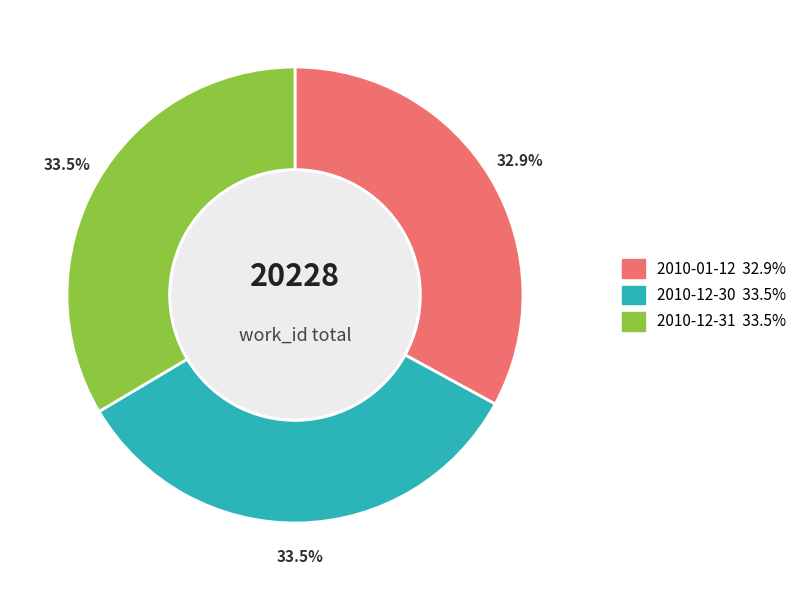

What is the ratio of the value at 2010-12-30 to the value at 2010-01-12?

1.0